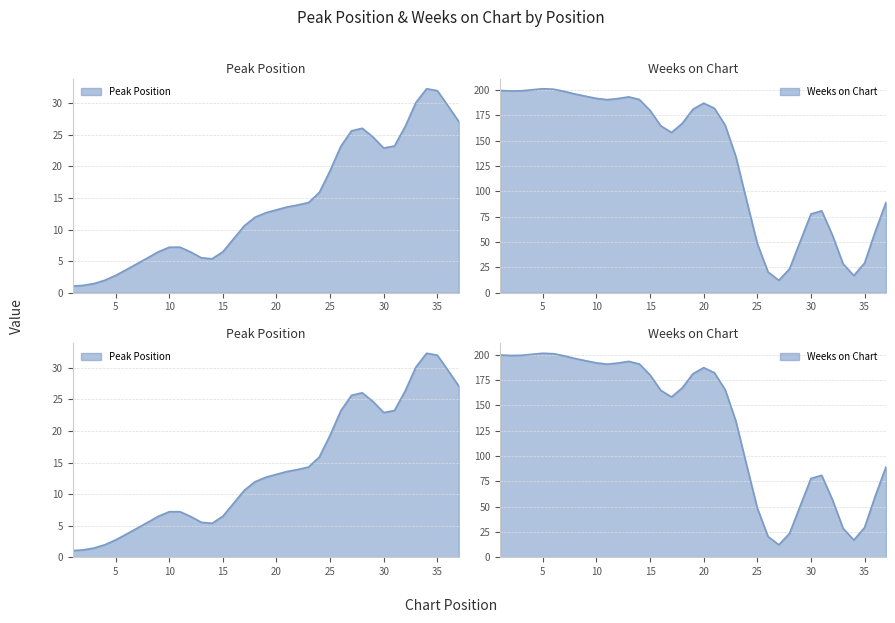

Which series has the largest total across all categories?

Weeks on Chart